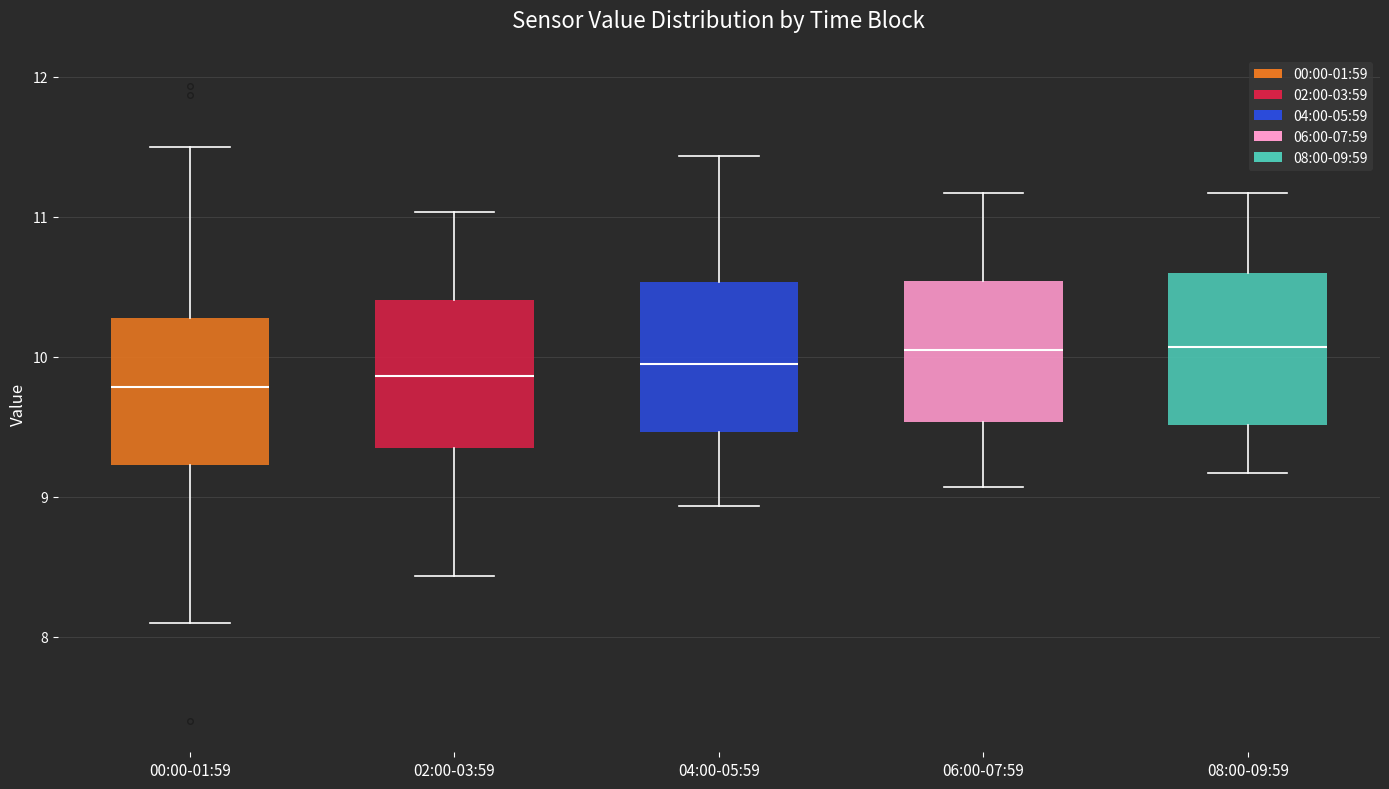

Reading left to right, transcribe this box plot: for each box, give where its median line is, the range the box spans, and where its two whiskers end, as read against the y-axis. The values are not printed on the chart, so give them approximately, as read against the axis.

00:00-01:59: median 9.8, box 9.2 to 10.3, whiskers 8.1 to 11.5
02:00-03:59: median 9.9, box 9.3 to 10.4, whiskers 8.4 to 11.0
04:00-05:59: median 10.0, box 9.5 to 10.5, whiskers 8.9 to 11.4
06:00-07:59: median 10.1, box 9.5 to 10.5, whiskers 9.1 to 11.2
08:00-09:59: median 10.1, box 9.5 to 10.6, whiskers 9.2 to 11.2